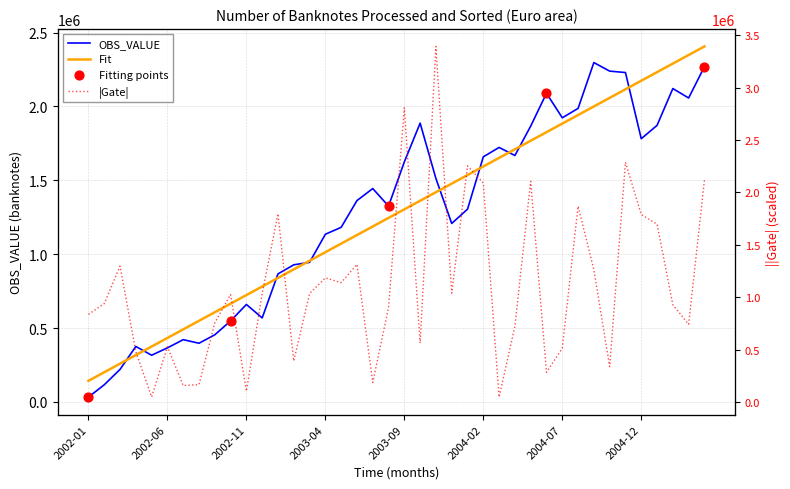

What is the change in value from 2003-07 to 2003-10?

+442646.3